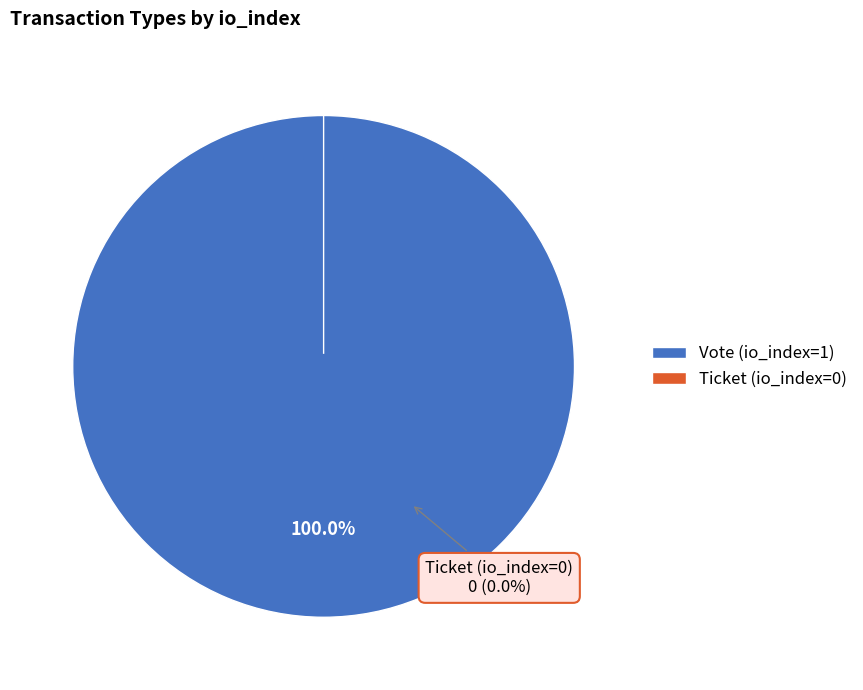

How many segments does this pie chart have?

2